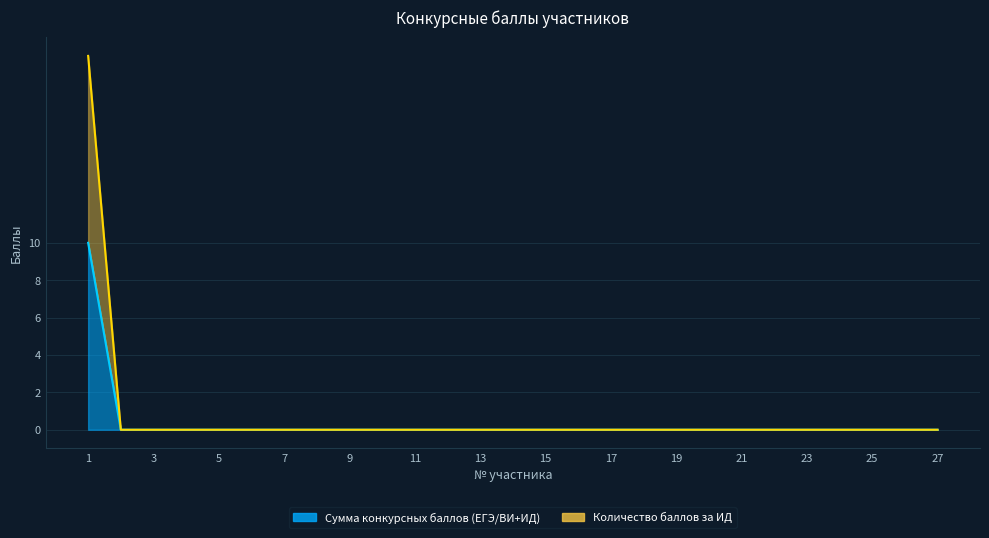

Between 6 and 12, which series saw the biggest shift?

Сумма конкурсных баллов (ЕГЭ/ВИ+ИД)